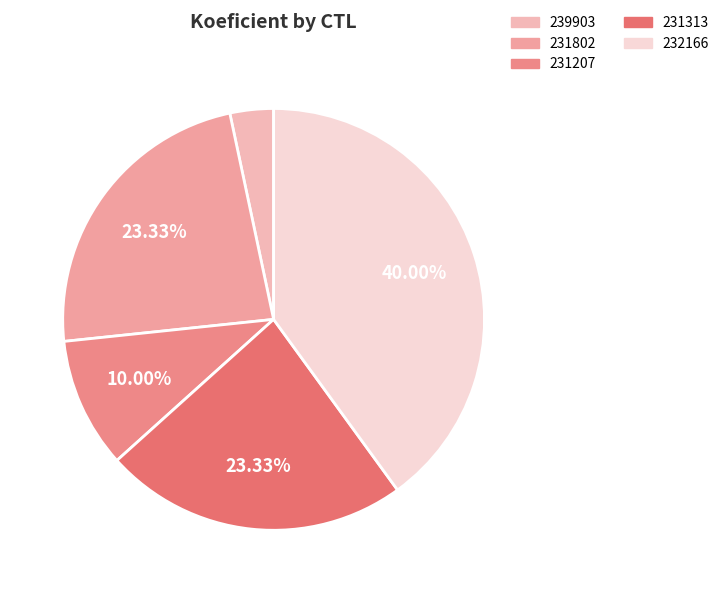

Which slice is the largest?

232166